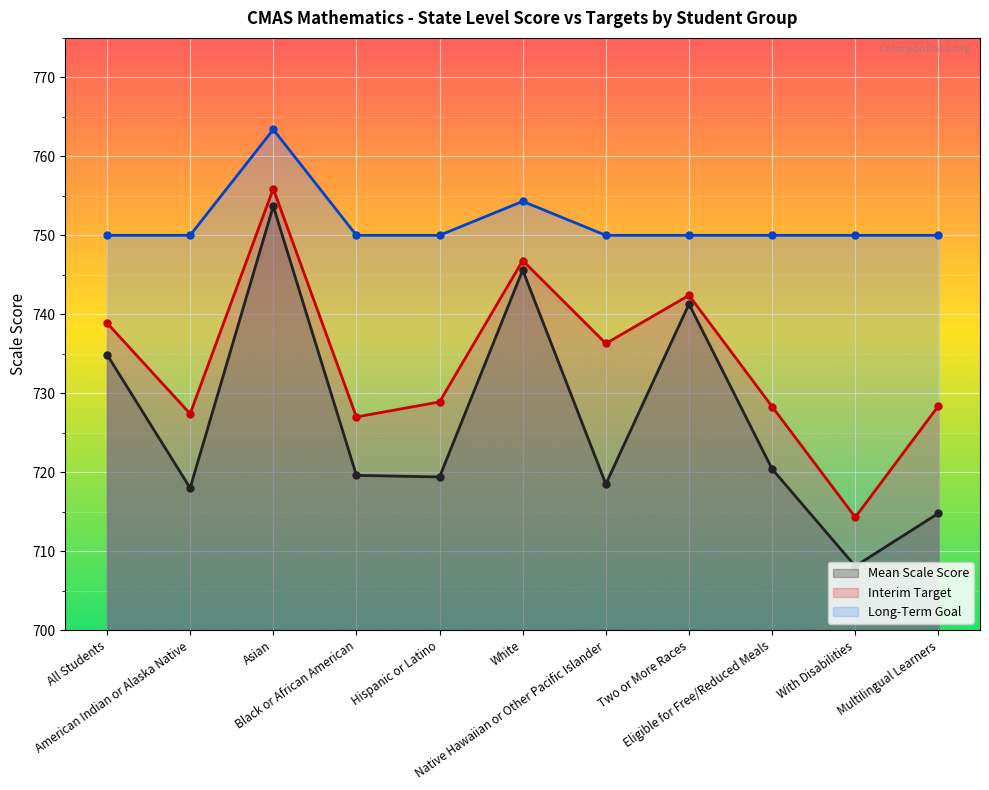

True or false: Interim Target and Mean Scale Score cross at least once.

False